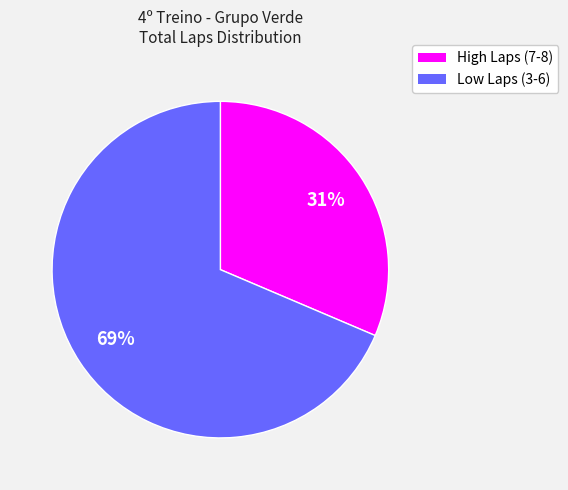

To the nearest percent, what is the average slice percentage?

50%